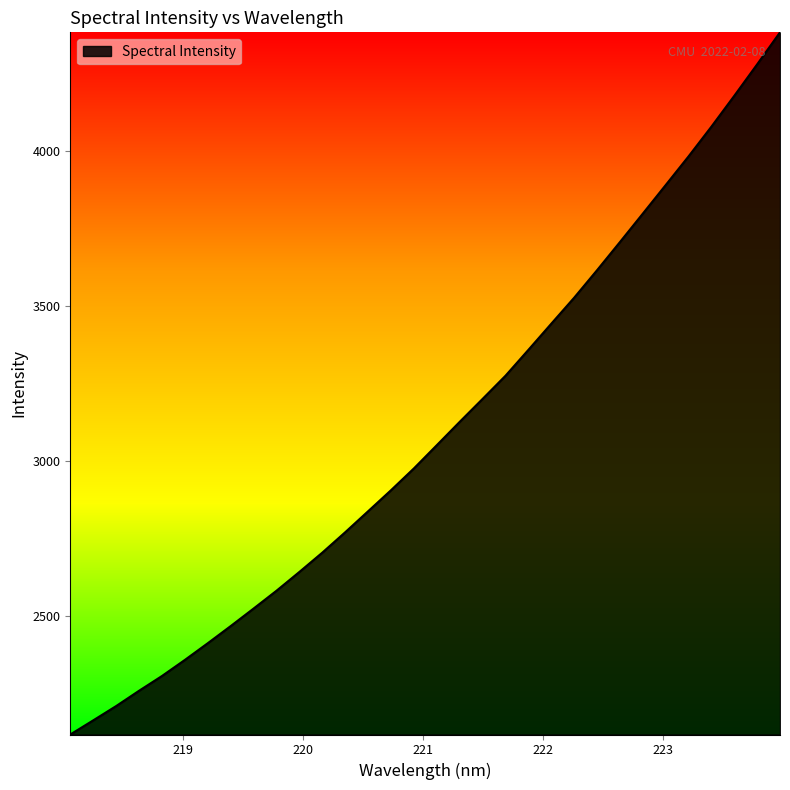

What is the difference between the maximum and minimum values?

2263.3